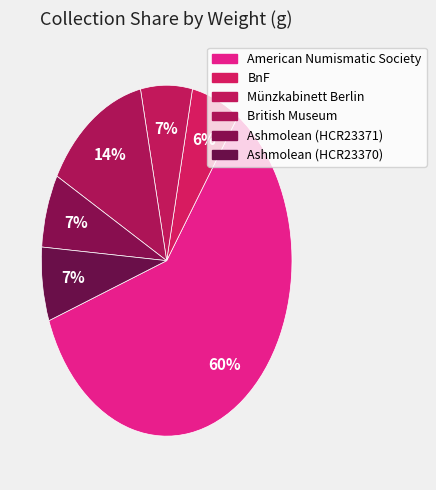

How many segments does this pie chart have?

6